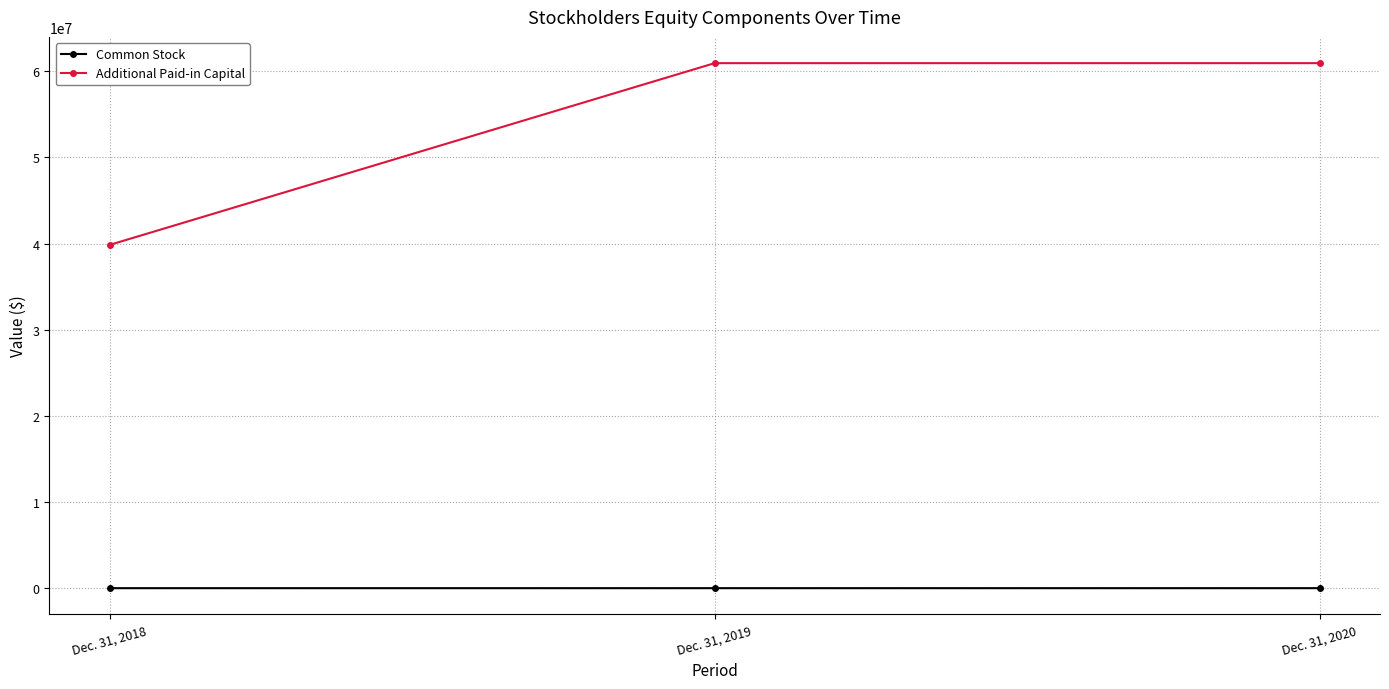

What is the difference between the second highest and minimum values in the Additional Paid-in Capital series?

21092519